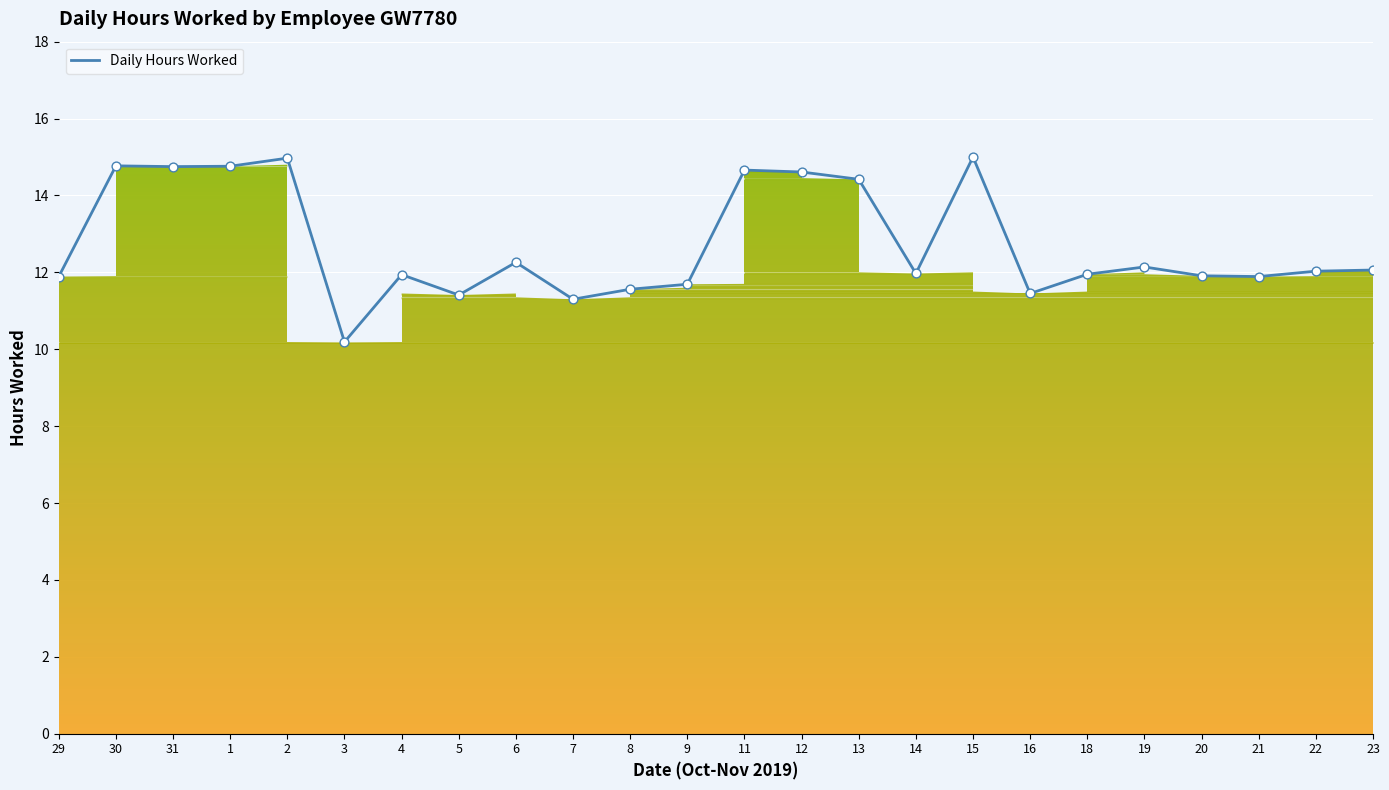

Which has a higher value, 13 or 6?

13